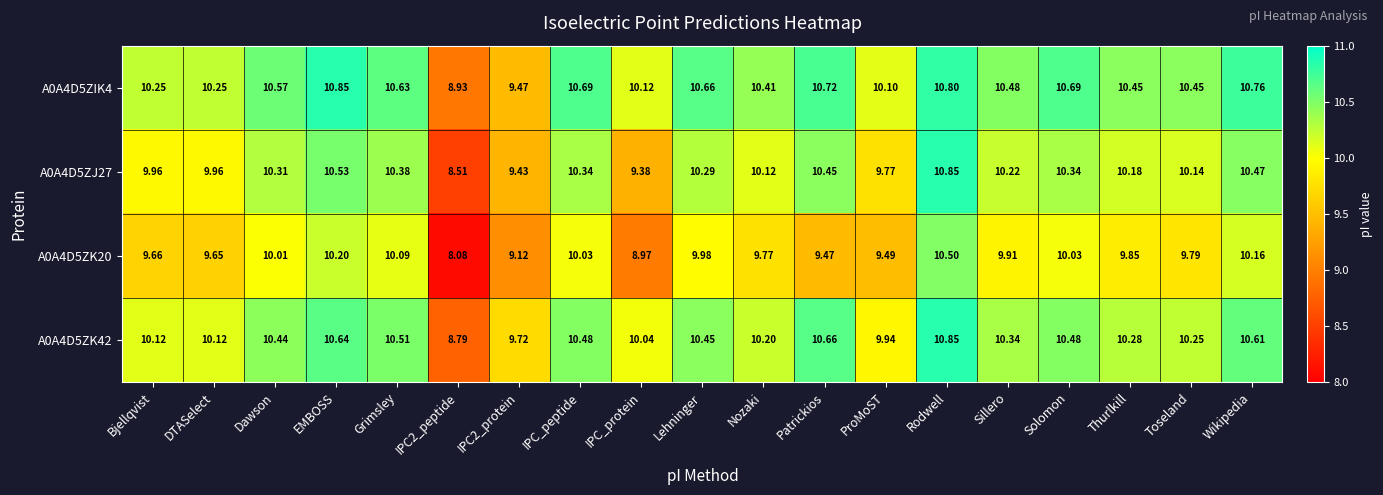

What is the spread (max minus min) of values at Dawson?

0.6